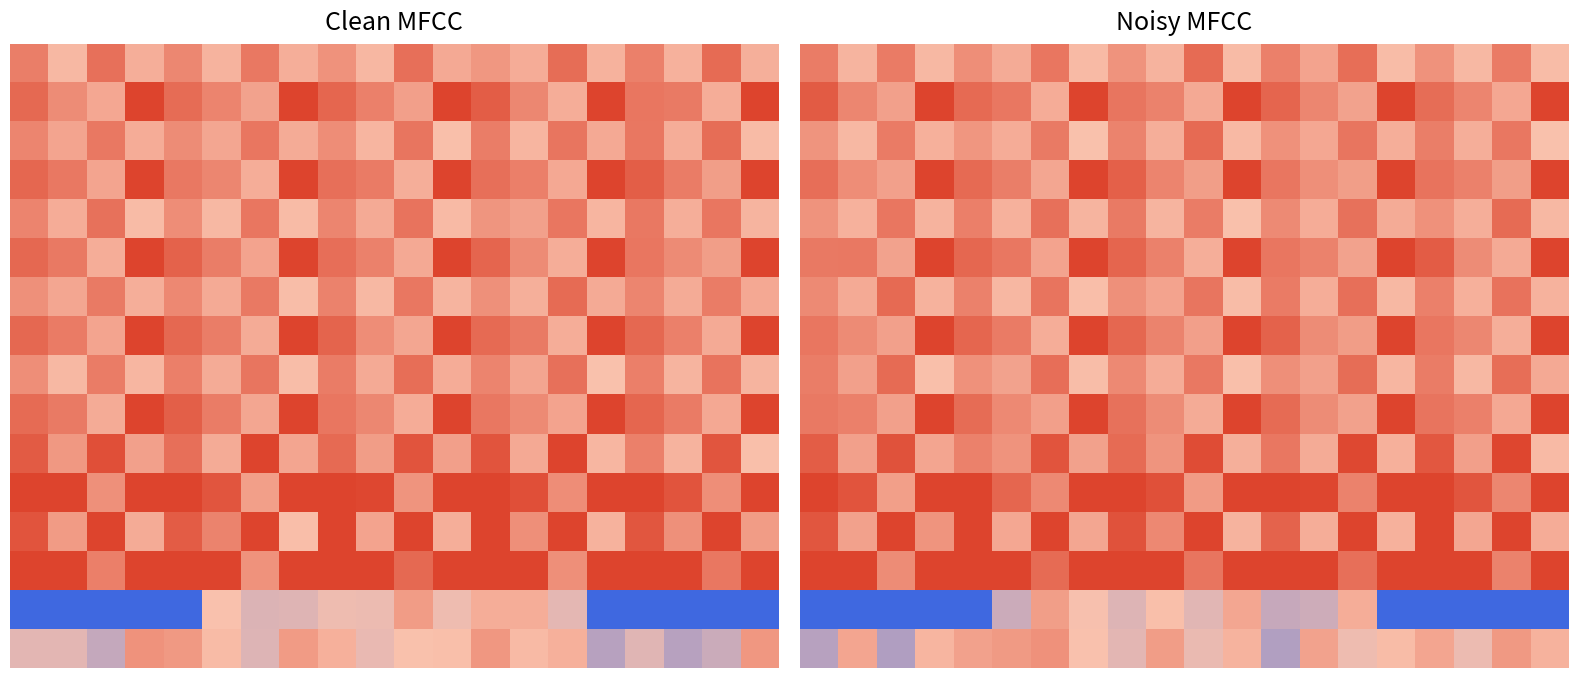

At which category is the sum across all series the highest?

8